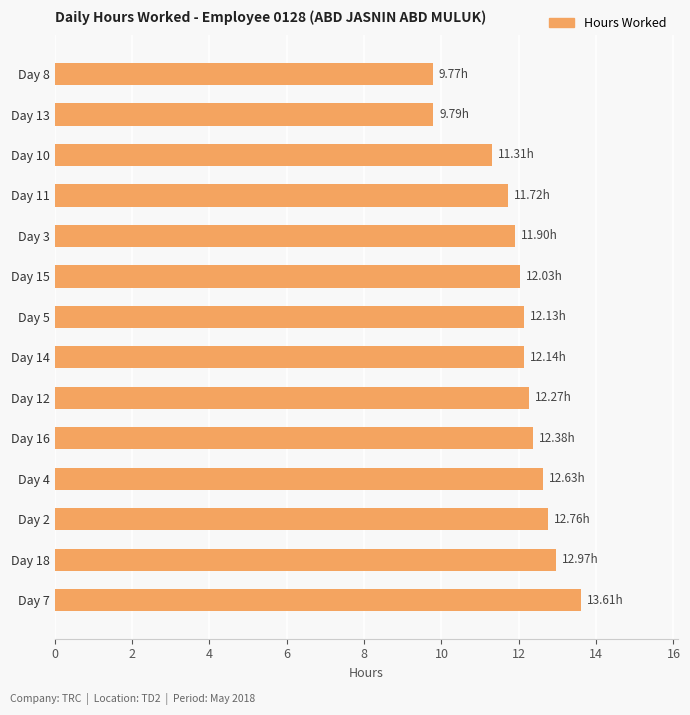

What is the difference between the values at Day 16 and Day 10?

1.1